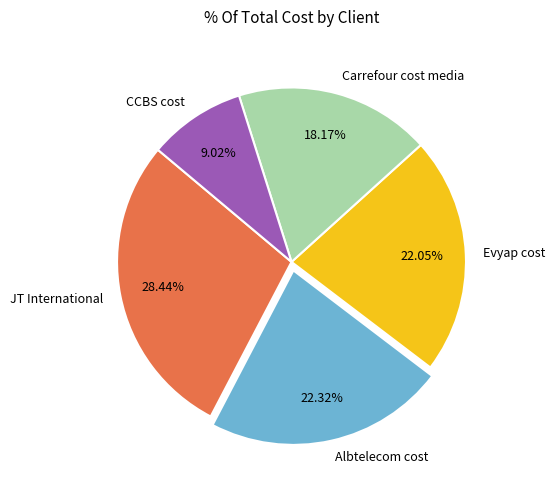

The Albtelecom cost slice represents 32% of the pie. True or false?

False